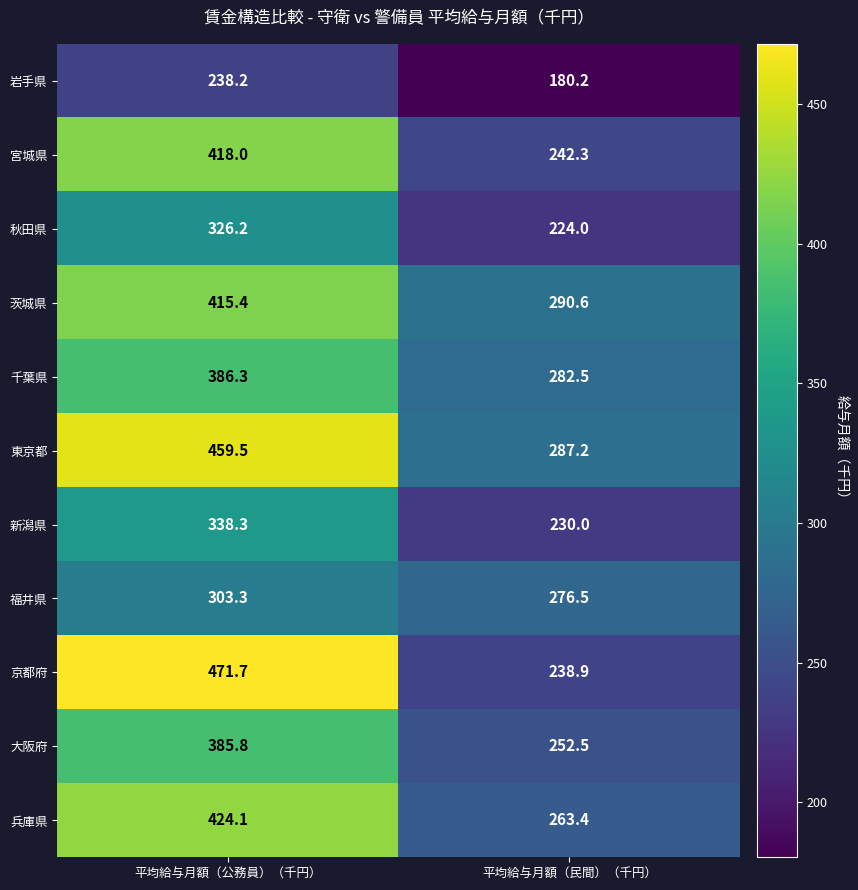

What is the total value across all series at 平均給与月額（民間）（千円）?

2768.1